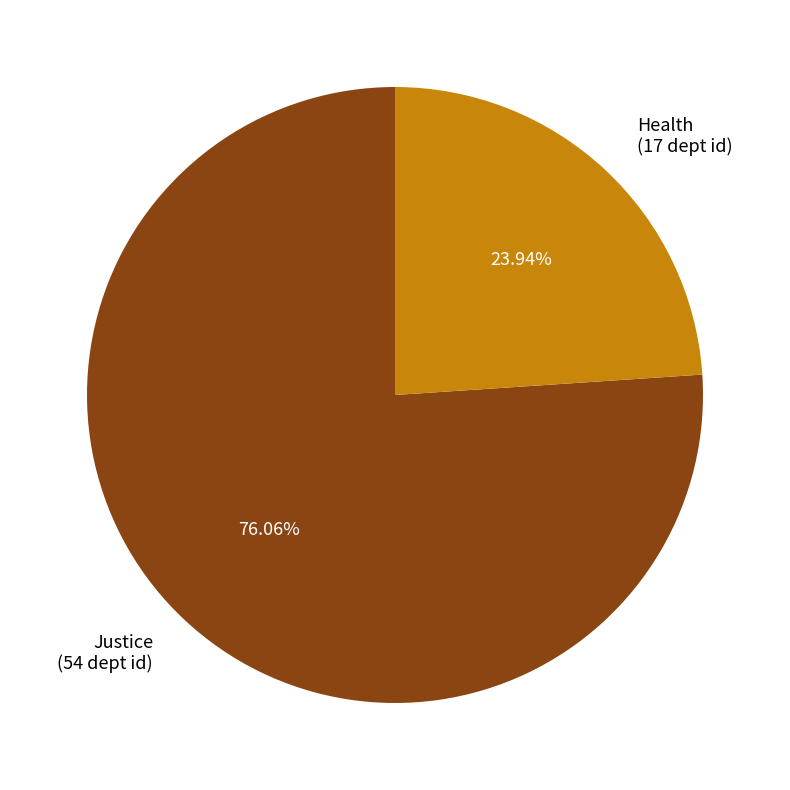

Which category has the biggest portion of the pie?

Justice